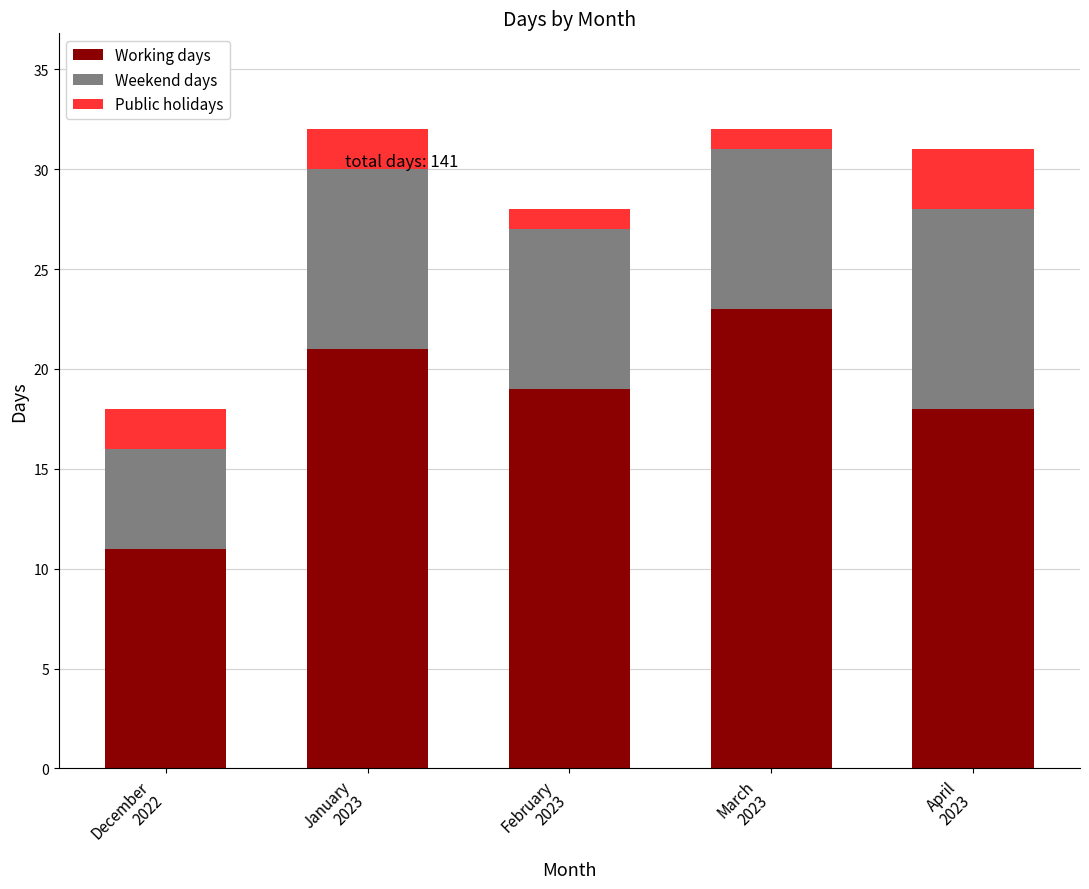

What is the lowest value of the Working days series?

11